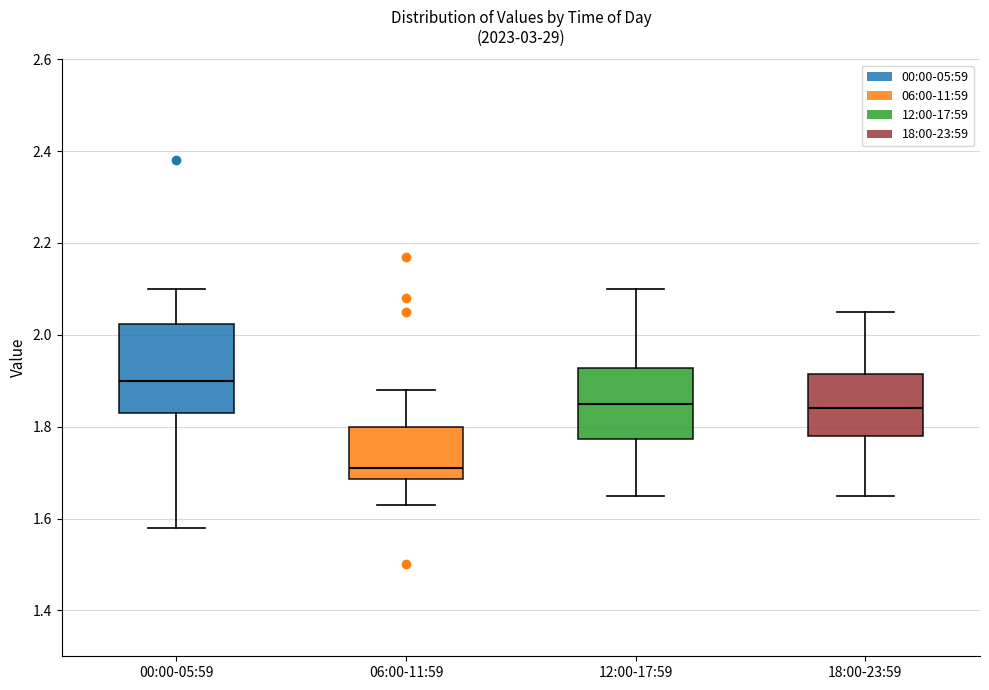

Reading left to right, read every box against the y-axis: the position of its median line, the range the box covers, and the ends of its whiskers. The values are not printed on the chart, so give them approximately, as read against the axis.

00:00-05:59: median 1.90, box 1.84 to 2.02, whiskers 1.58 to 2.10
06:00-11:59: median 1.72, box 1.68 to 1.80, whiskers 1.64 to 1.88
12:00-17:59: median 1.86, box 1.78 to 1.92, whiskers 1.66 to 2.10
18:00-23:59: median 1.84, box 1.78 to 1.92, whiskers 1.66 to 2.06